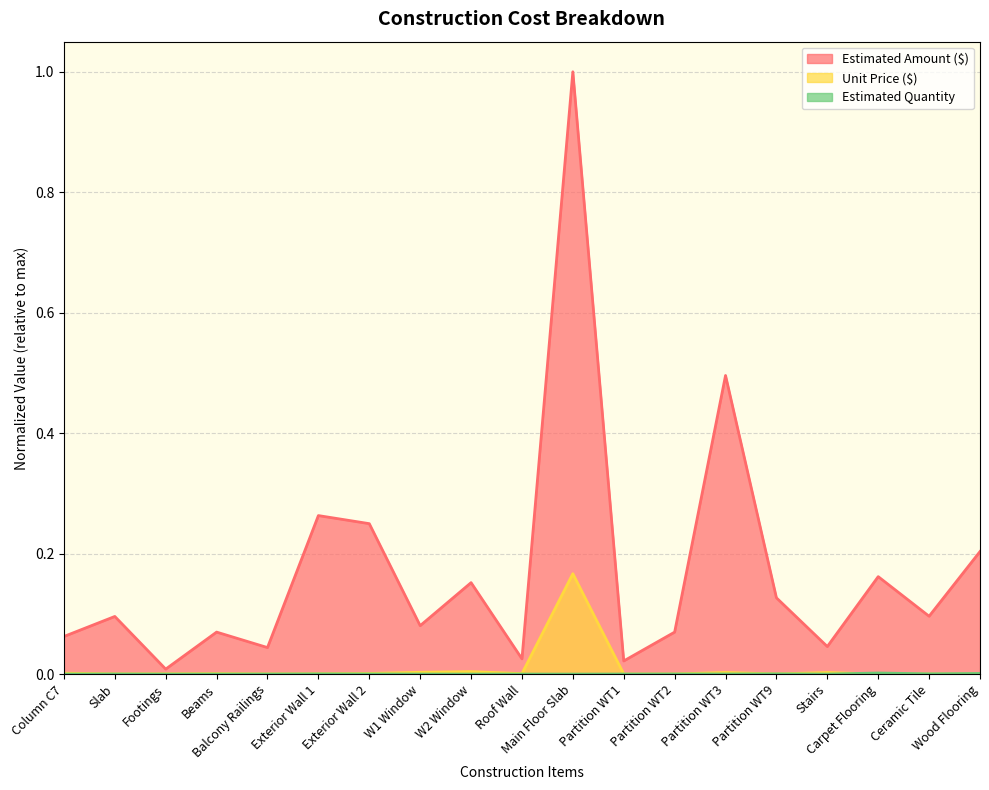

What is the total value across all series at Partition WT2?

0.1